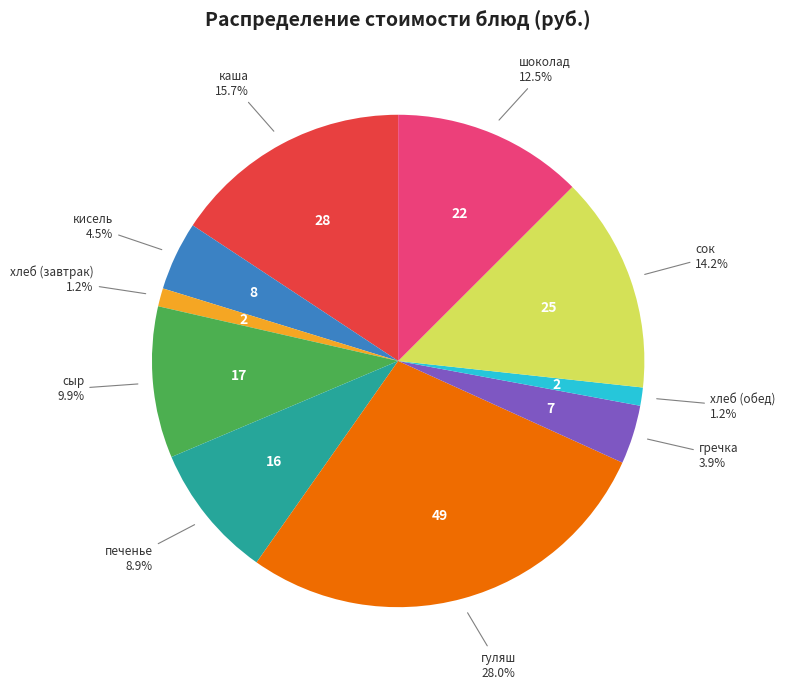

Does сыр account for over 50% of the chart?

No